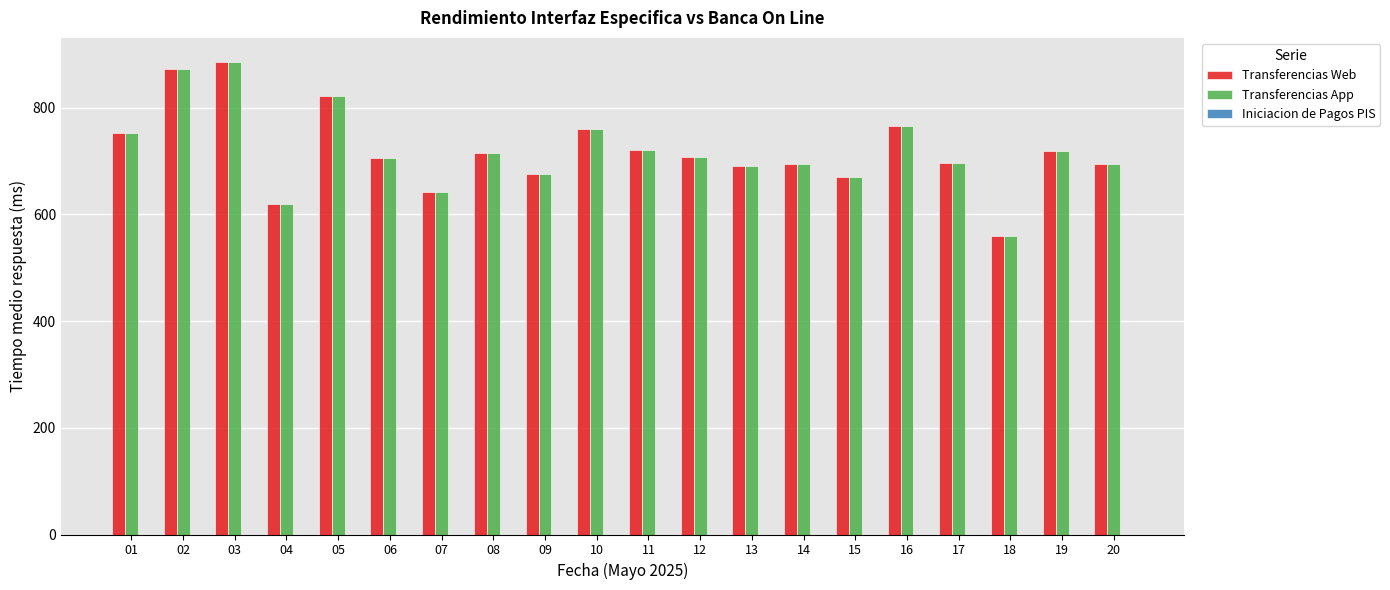

How many data points does each series have?

20